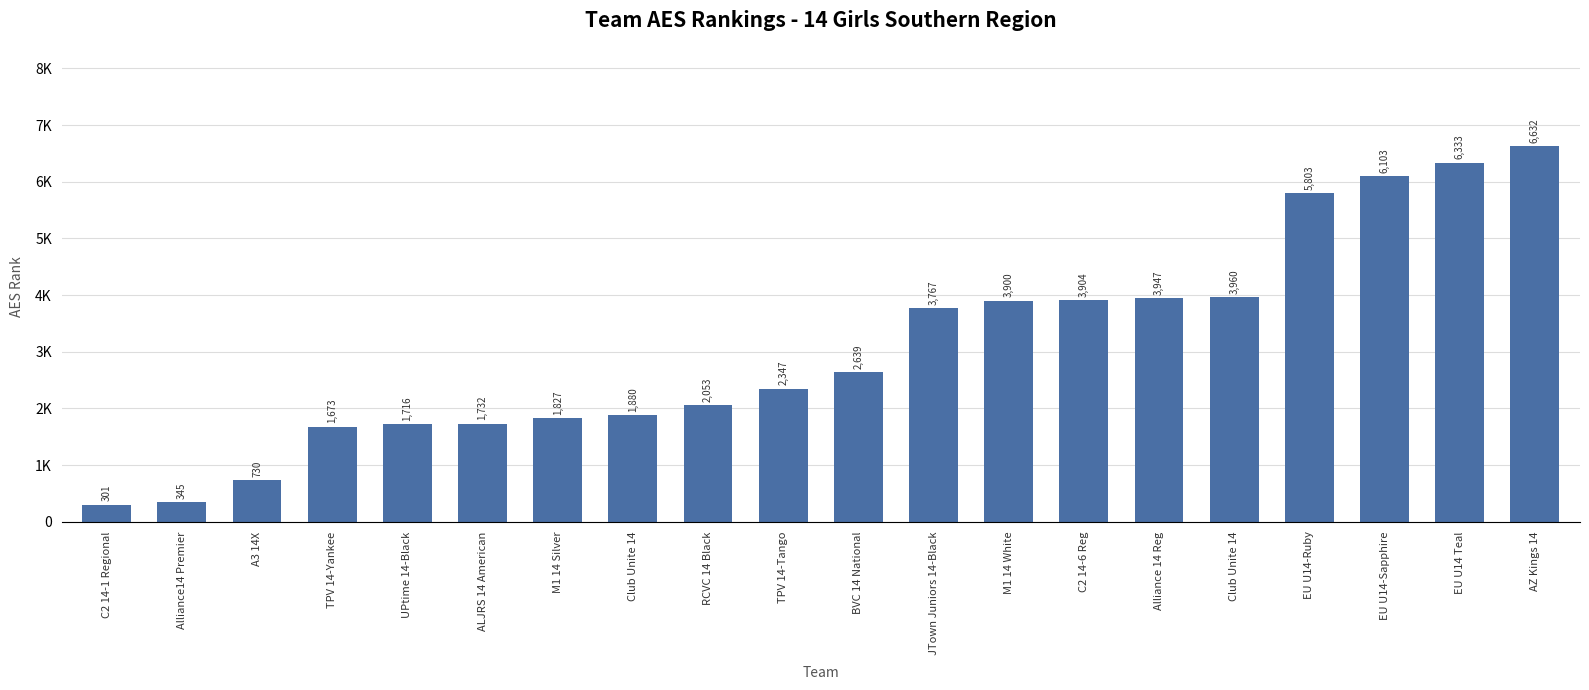

Are the bars horizontal?

No